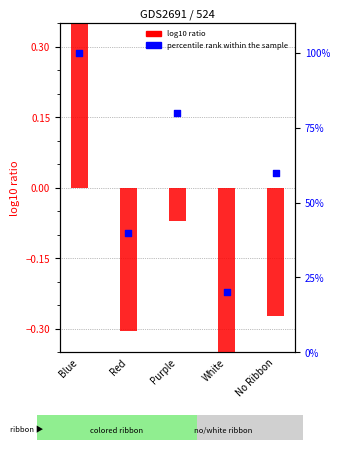

What are all the series names shown in the legend?

log10 ratio, percentile rank within the sample